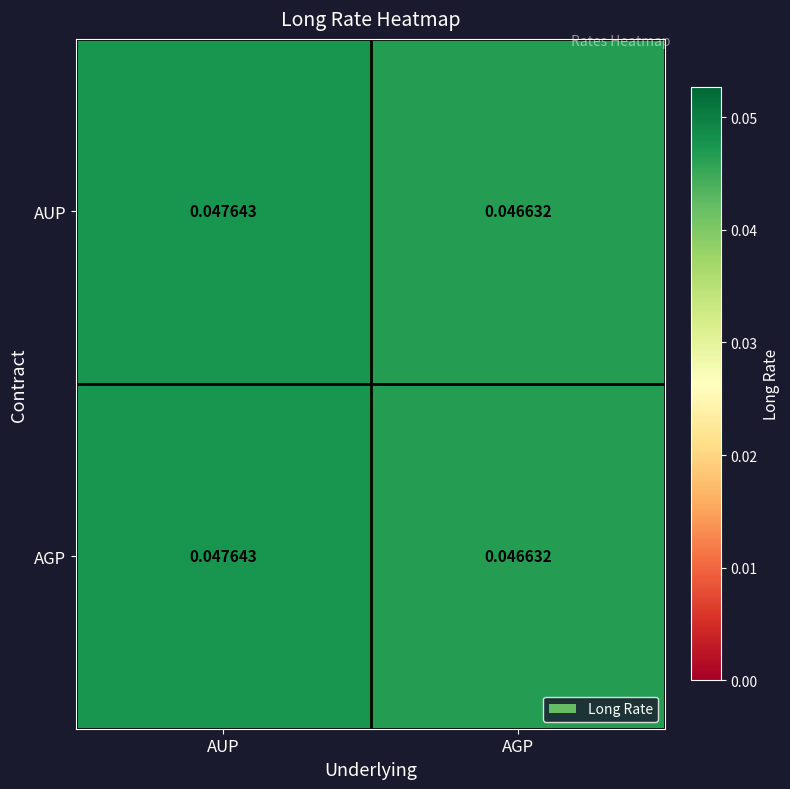

List the labels in order of AUP value, smallest first.

AGP, AUP